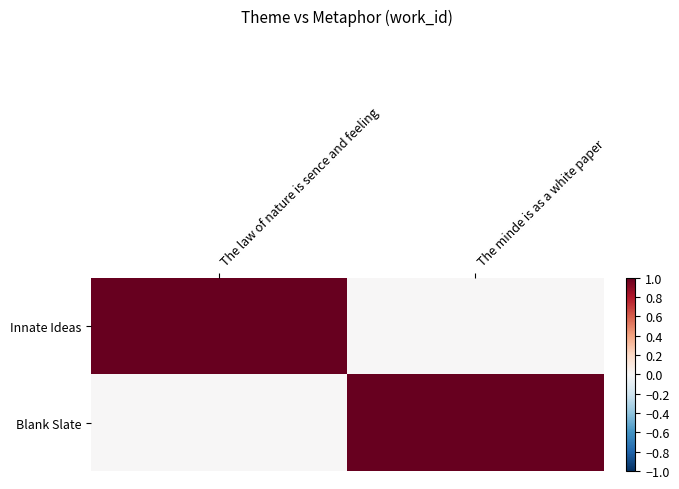

Which category has the lowest value across all series?

The minde is as a white paper